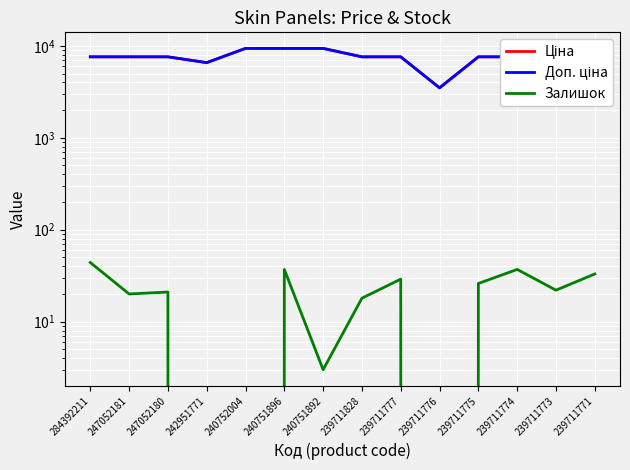

Where is the first local minimum for Ціна?

242951771